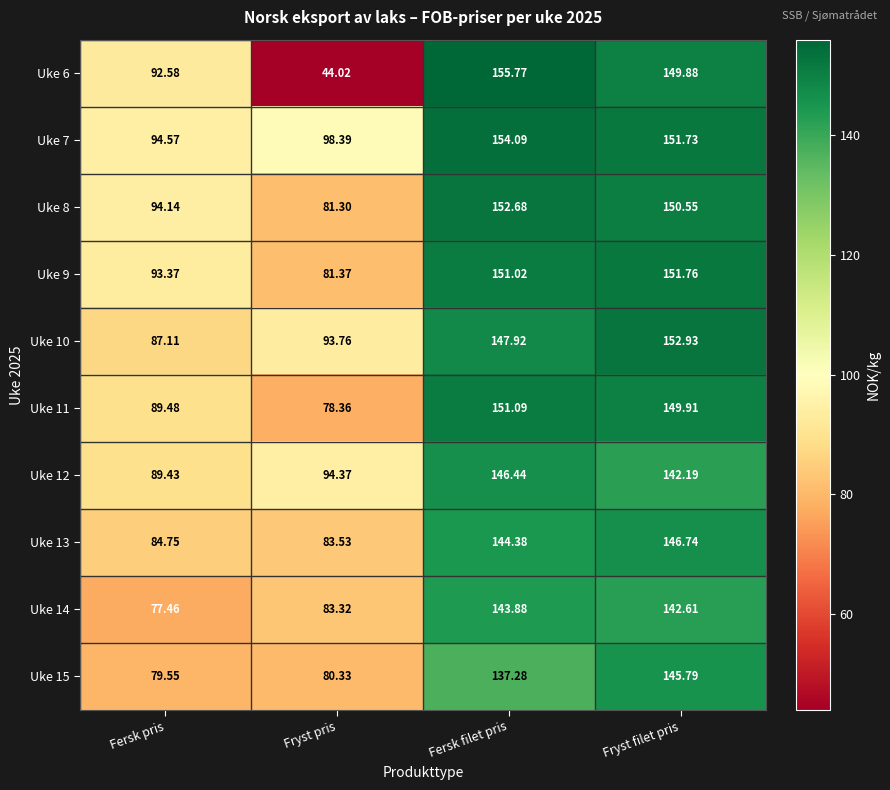

List the series in order of their peak value, lowest first.

Uke 14, Uke 15, Uke 12, Uke 13, Uke 11, Uke 9, Uke 8, Uke 10, Uke 7, Uke 6